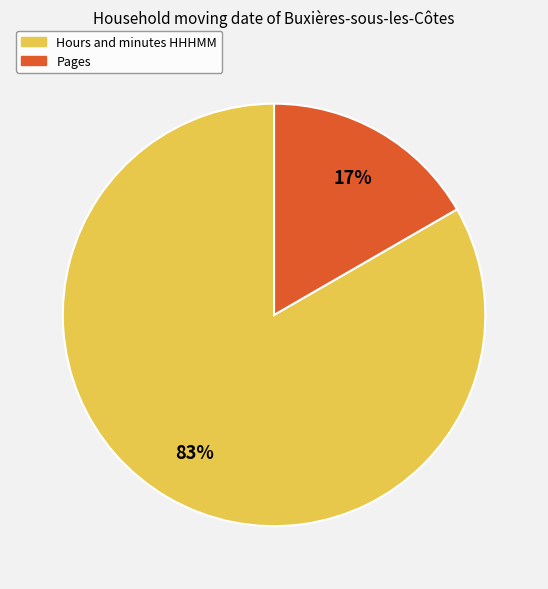

What is the smallest slice in the pie chart?

Pages